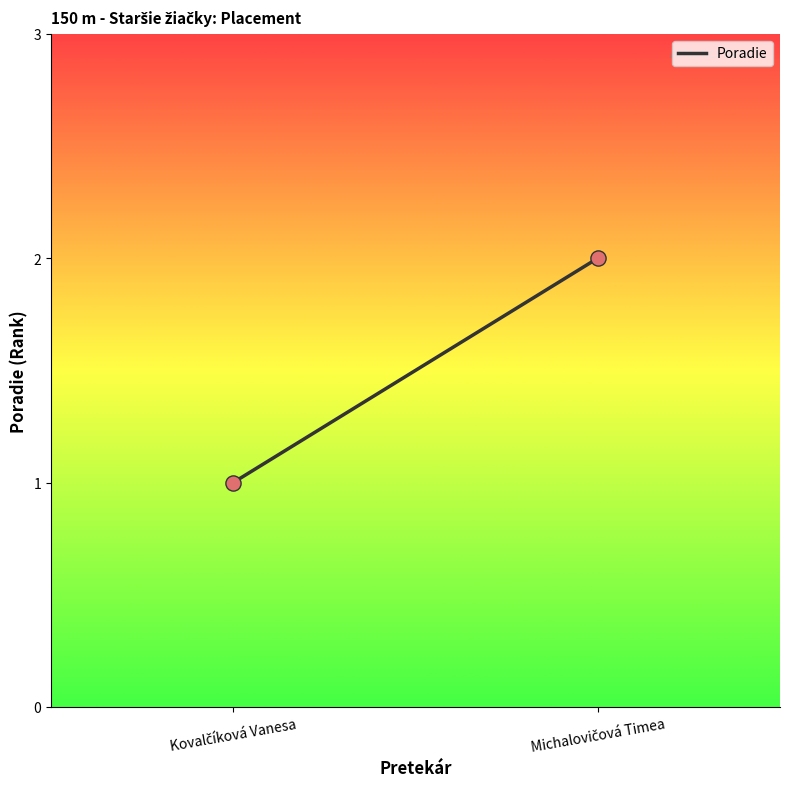

List the coordinates of all points as (X, Y) pairs, reading left to right.

(1, 1)  (2, 2)